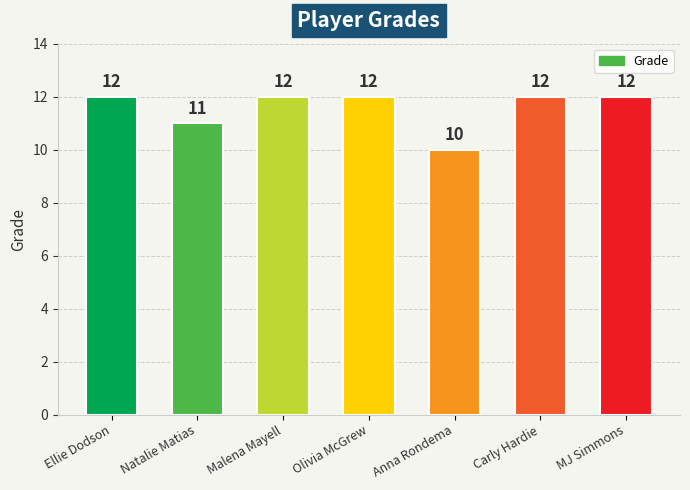

How many data points does each series have?

7